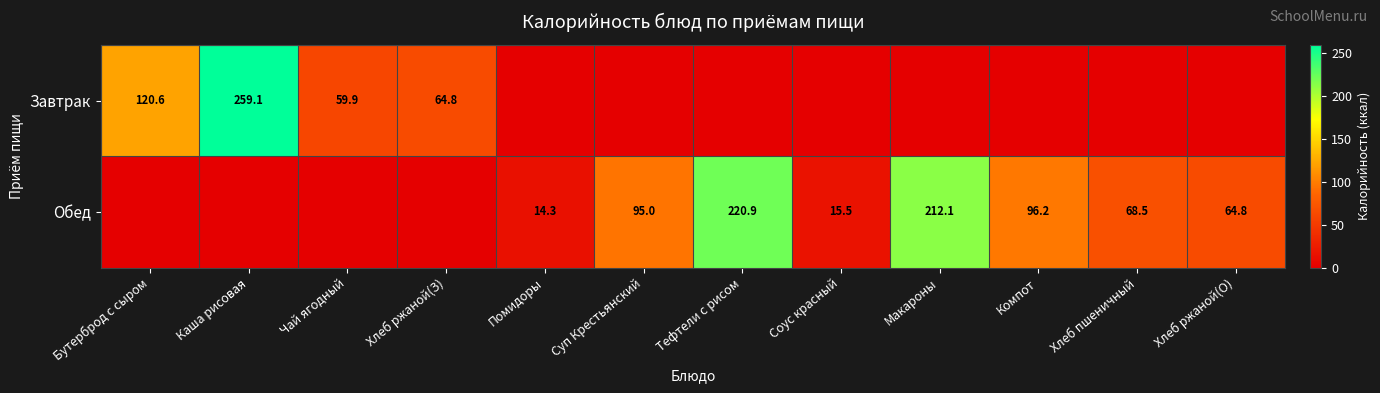

Is the value of Обед at Суп Крестьянский greater than the value of Завтрак at Каша рисовая?

No